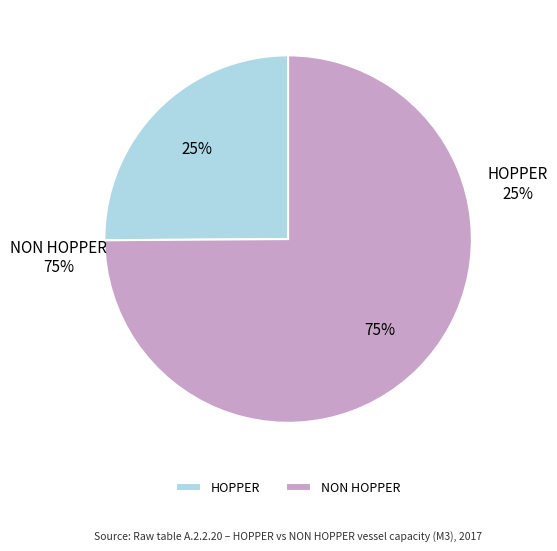

How many segments does this pie chart have?

2